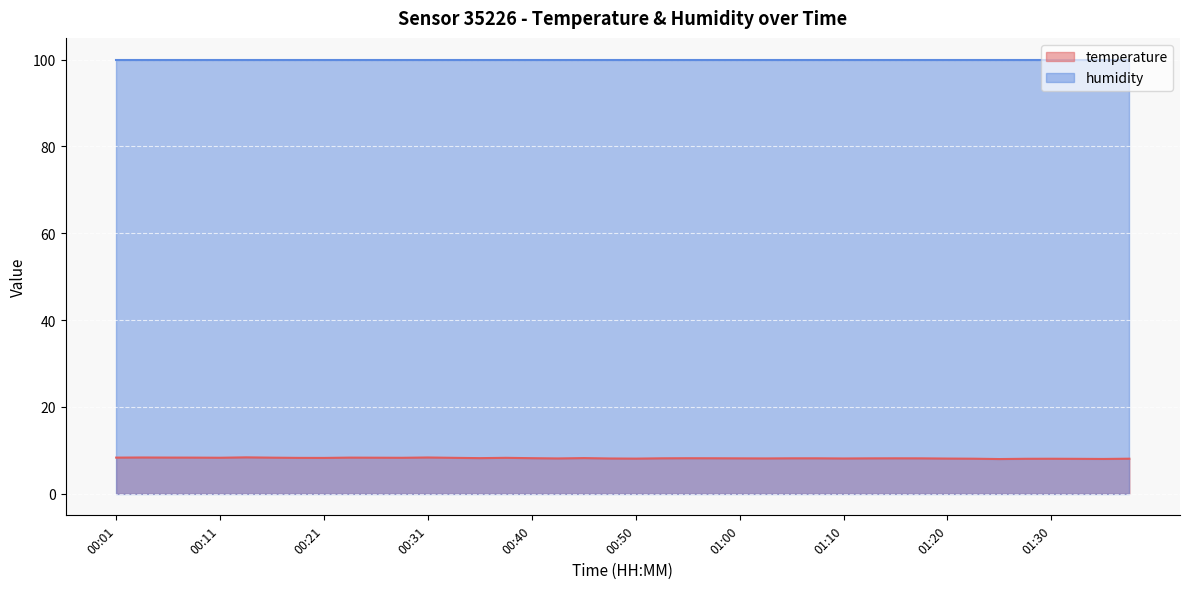

How many lines are shown in the chart?

2